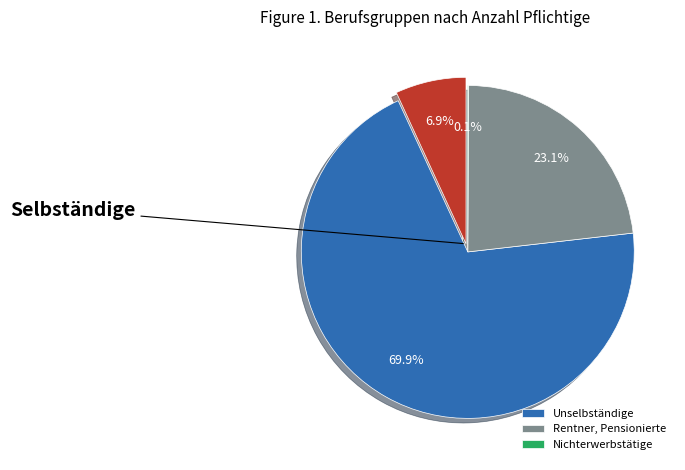

What is the change in value from Unselbständige to Nichterwerbstätige?

-16285